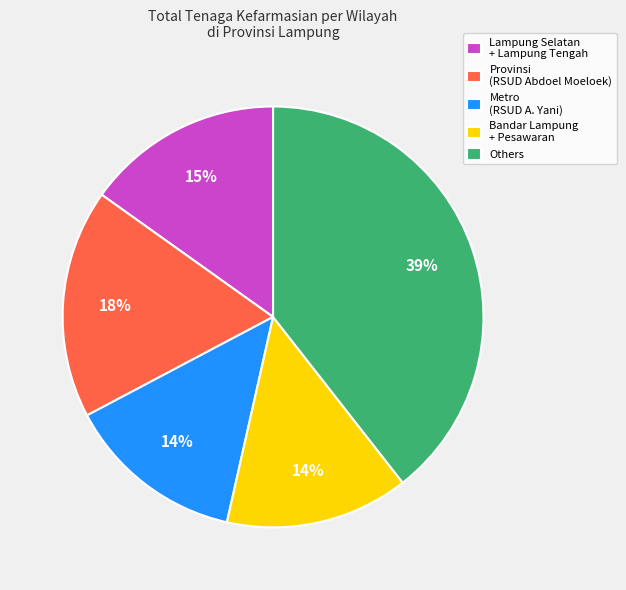

To the nearest percent, what portion does Provinsi (RSUD Abdoel Moeloek) represent?

18%